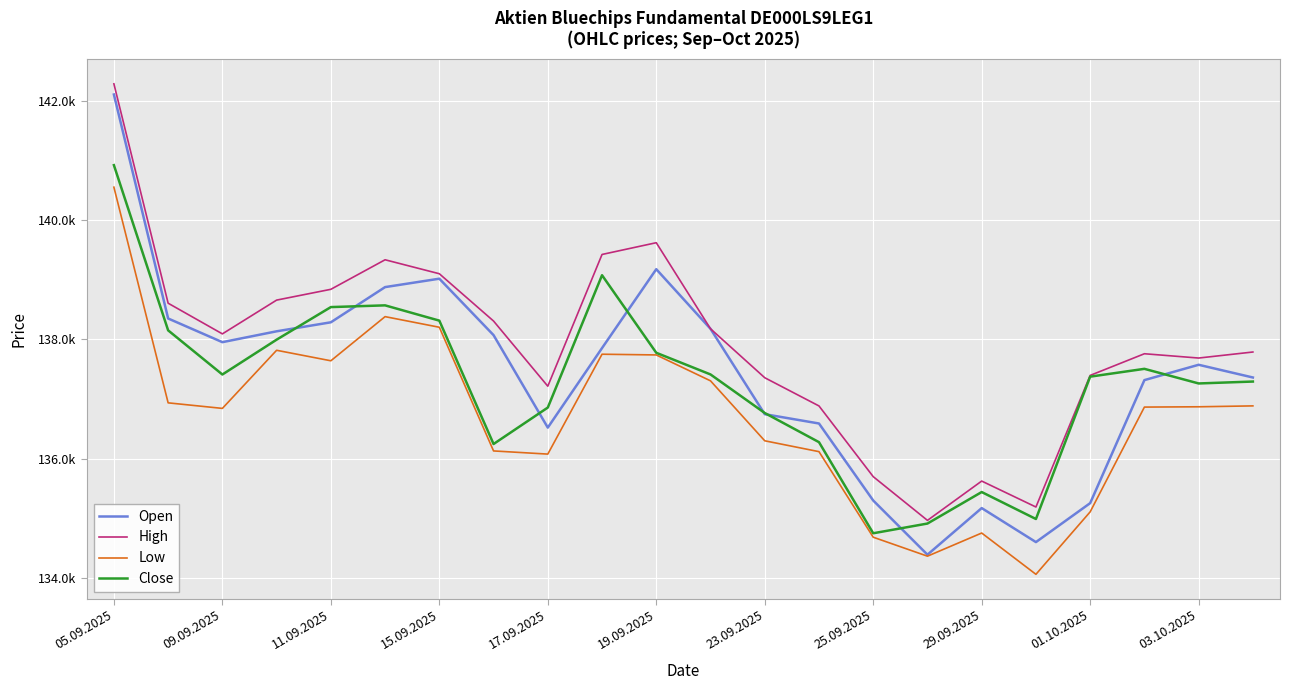

What is the average value of the Low series?

136696